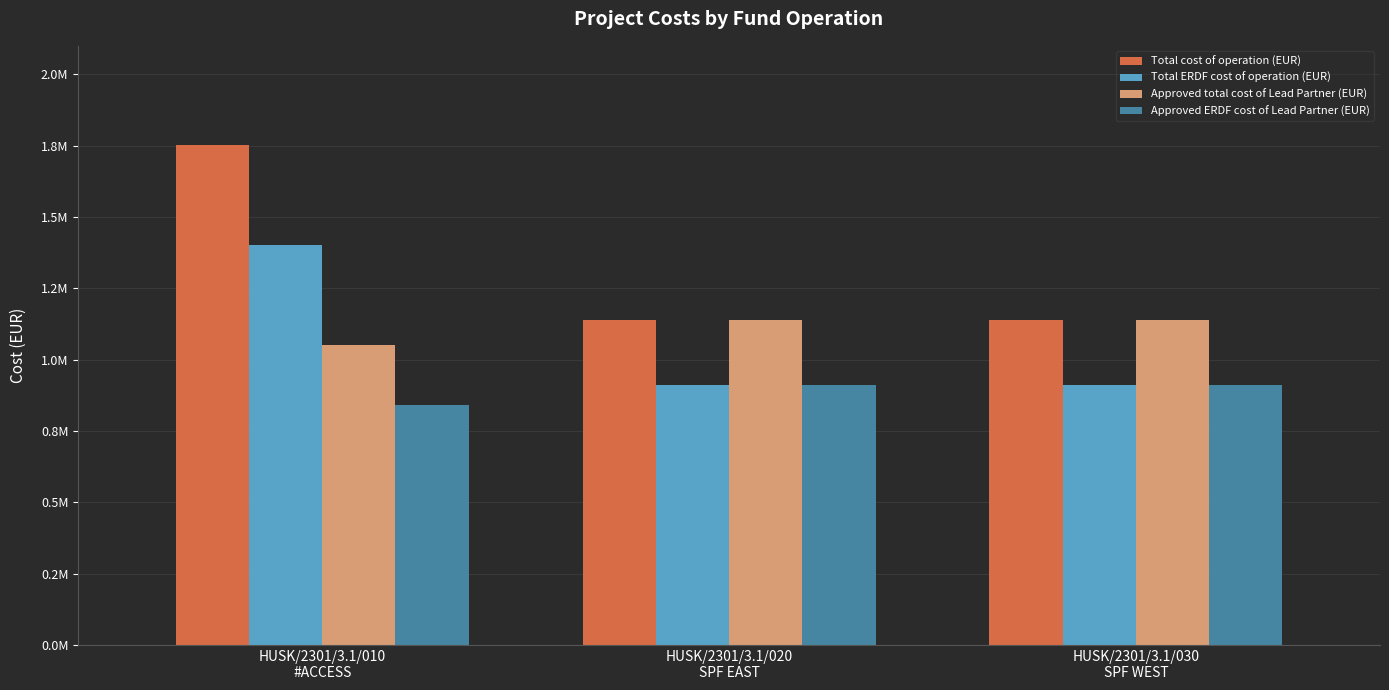

Reading left to right, transcribe all the data shown in this chart.

Total cost of operation (EUR): HUSK/2301/3.1/010
#ACCESS=1752267.5	HUSK/2301/3.1/020
SPF EAST=1139018.7	HUSK/2301/3.1/030
SPF WEST=1139018.6
Total ERDF cost of operation (EUR): HUSK/2301/3.1/010
#ACCESS=1401838.0	HUSK/2301/3.1/020
SPF EAST=911214.9	HUSK/2301/3.1/030
SPF WEST=911214.9
Approved total cost of Lead Partner (EUR): HUSK/2301/3.1/010
#ACCESS=1052409.5	HUSK/2301/3.1/020
SPF EAST=1139018.7	HUSK/2301/3.1/030
SPF WEST=1139018.6
Approved ERDF cost of Lead Partner (EUR): HUSK/2301/3.1/010
#ACCESS=841927.6	HUSK/2301/3.1/020
SPF EAST=911214.9	HUSK/2301/3.1/030
SPF WEST=911214.9